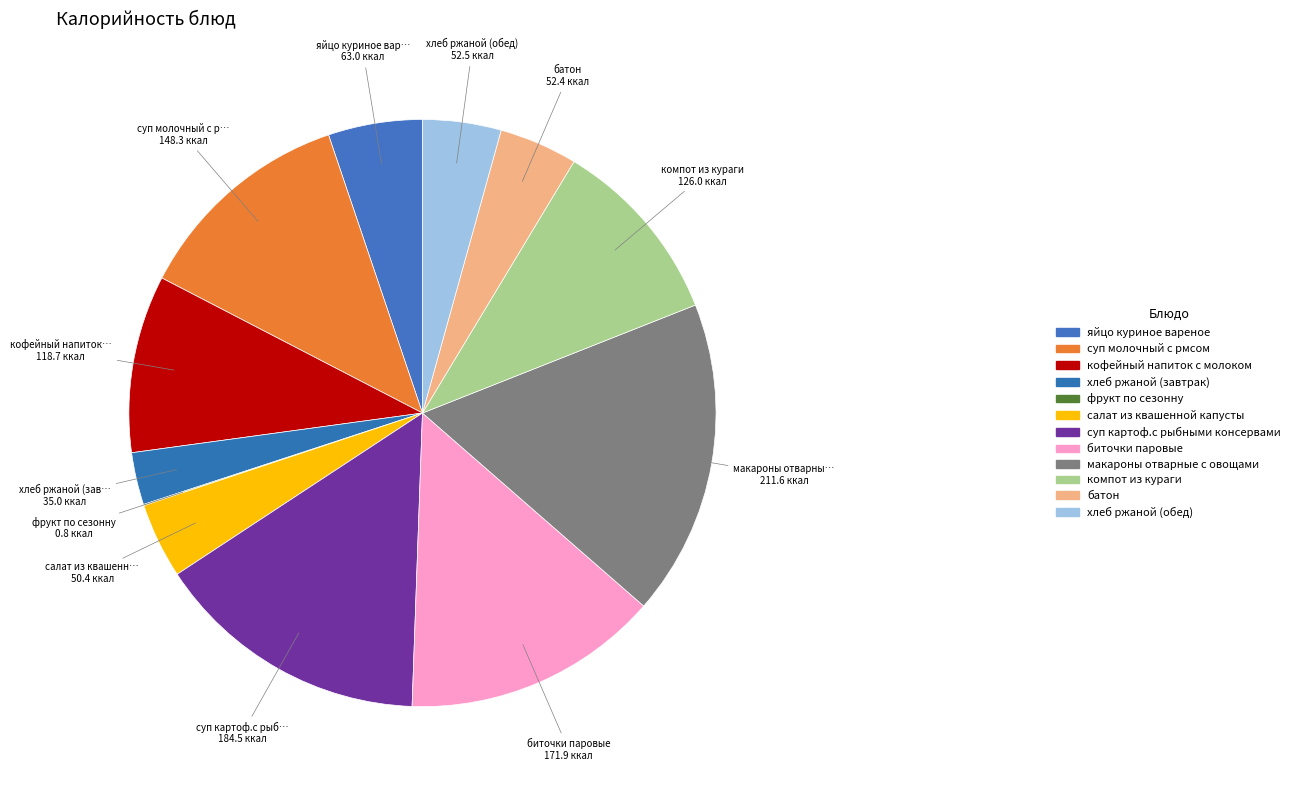

What is the change in value from суп молочный с рмсом to кофейный напиток с молоком?

-29.6